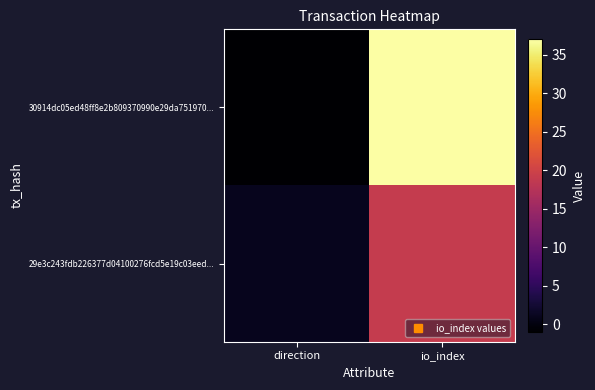

How many distinct data groups are displayed?

2